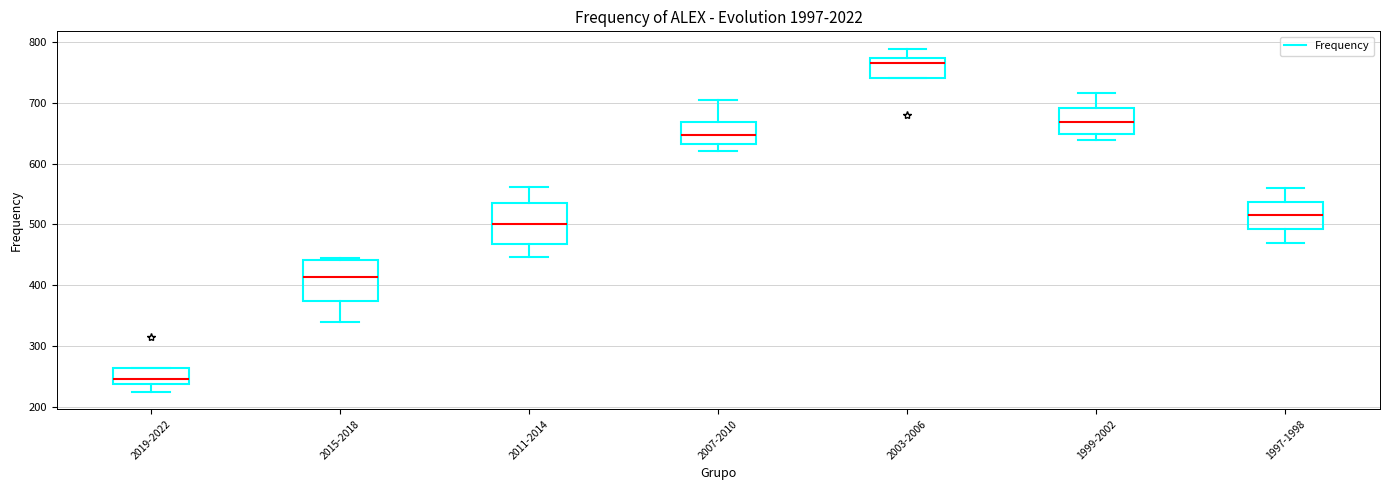

Reading left to right, transcribe this box plot: for each box, give where its median line is, the range the box spans, and where its two whiskers end, as read against the y-axis. The values are not printed on the chart, so give them approximately, as read against the axis.

2019-2022: median 250, box 240 to 270, whiskers 230 to 270
2015-2018: median 410, box 370 to 440, whiskers 340 to 450
2011-2014: median 500, box 470 to 540, whiskers 450 to 560
2007-2010: median 650, box 630 to 670, whiskers 620 to 700
2003-2006: median 760, box 740 to 770, whiskers 740 to 790
1999-2002: median 670, box 650 to 690, whiskers 640 to 720
1997-1998: median 520, box 490 to 540, whiskers 470 to 560